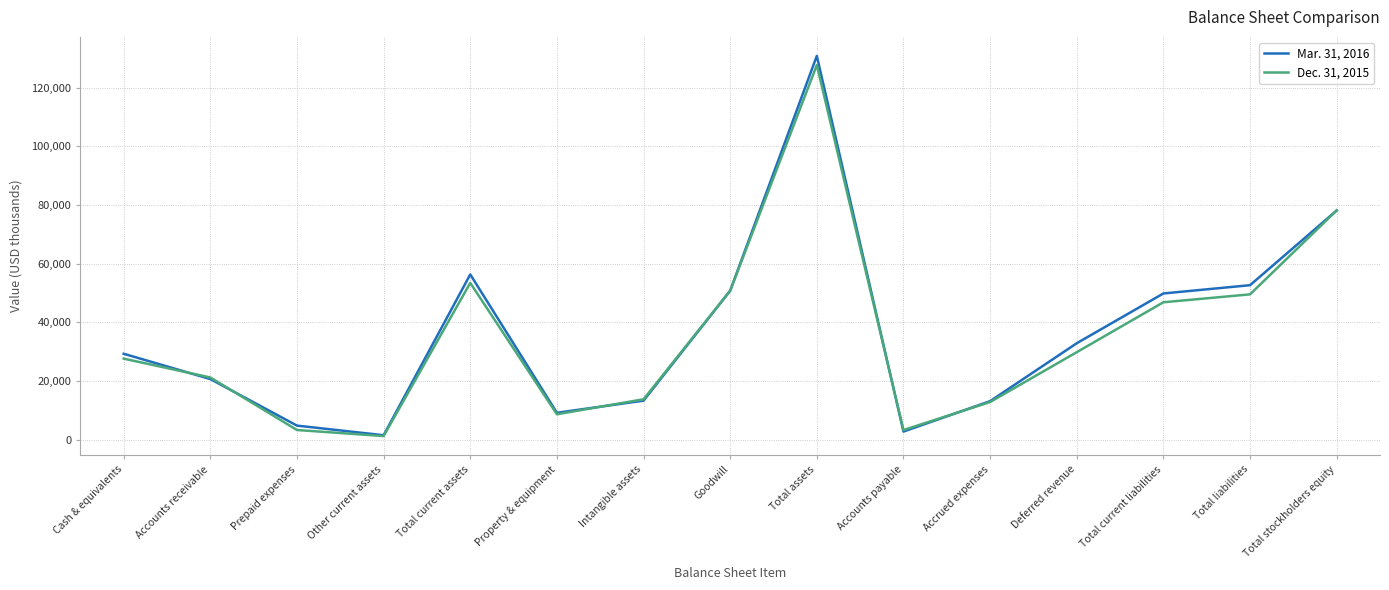

Which label corresponds to the smallest value in the chart?

Other current assets